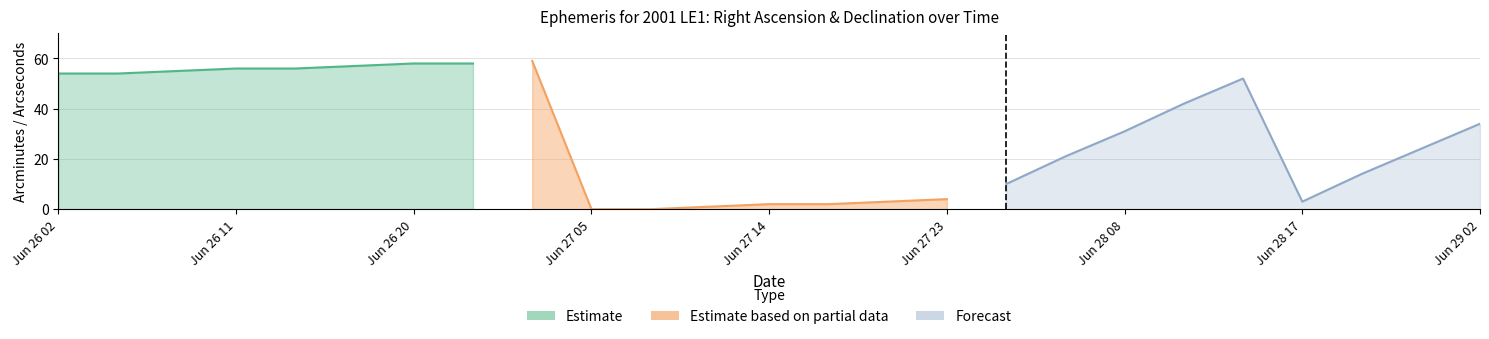

How many lines are shown in the chart?

3